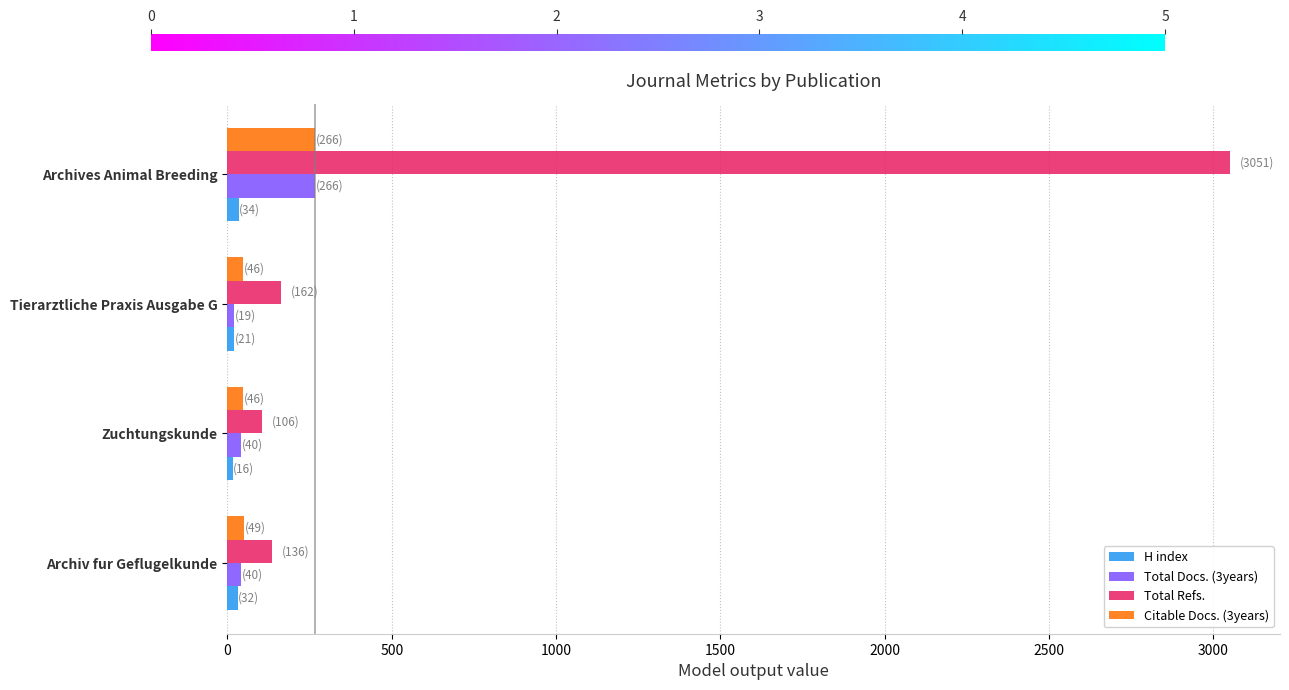

Count the number of categories in the chart.

4